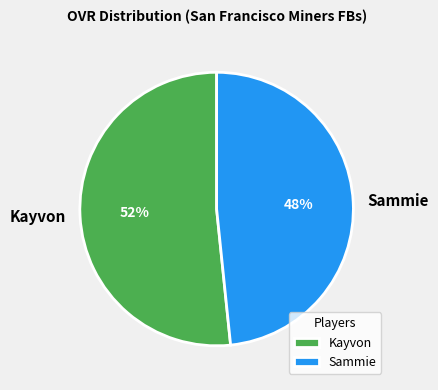

True or false: Kayvon accounts for 52% of the total.

True